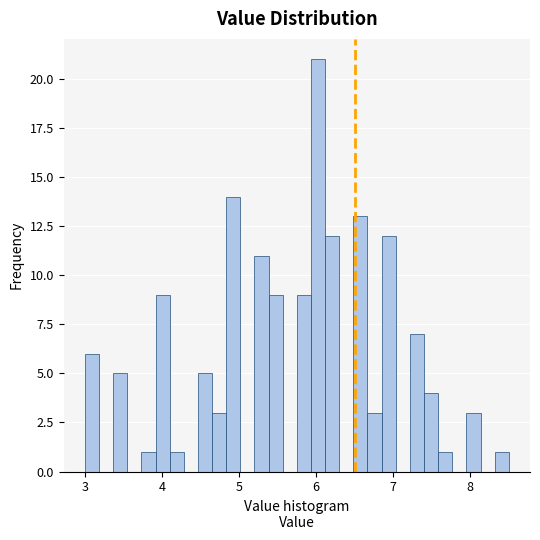

Around what value on the x-axis is the tallest bar? Give the approximate position of its centre, as read against the axis.

6.0